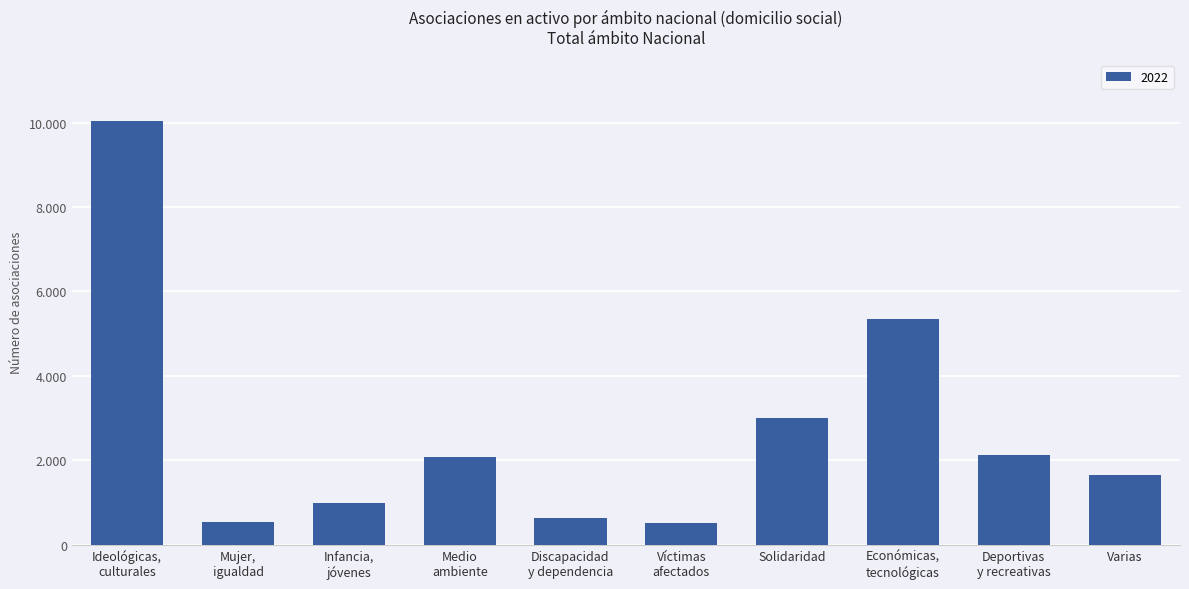

Does the chart contain any negative values?

No